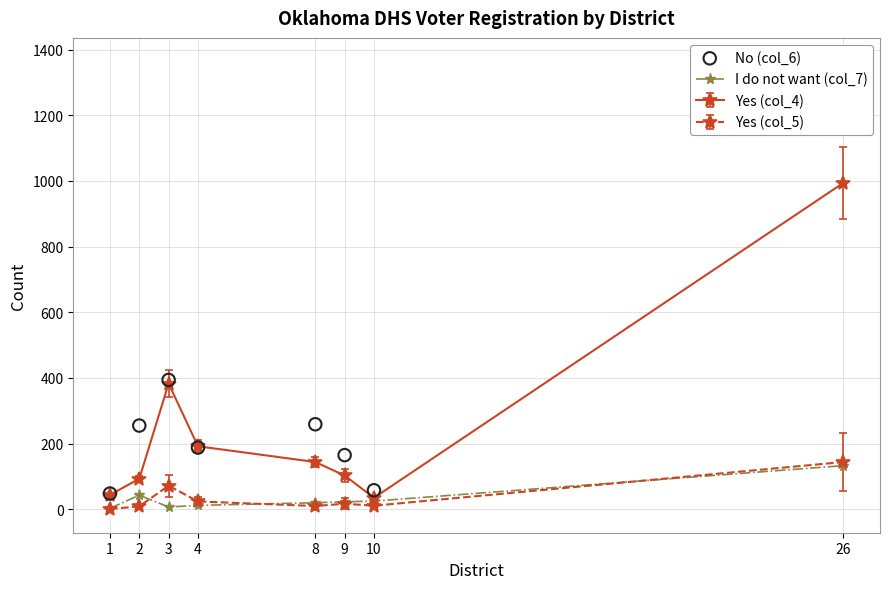

Is the value of I do not want (col_7) at 1 greater than the value of No (col_6) at 26?

No